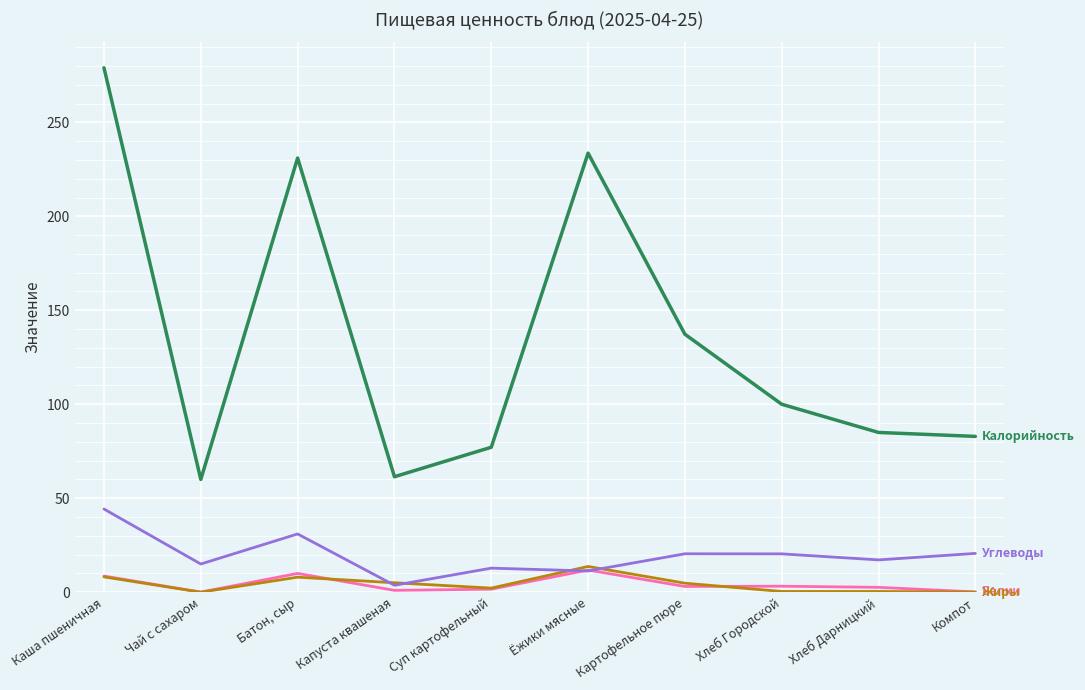

What is the greatest value displayed?

279.0